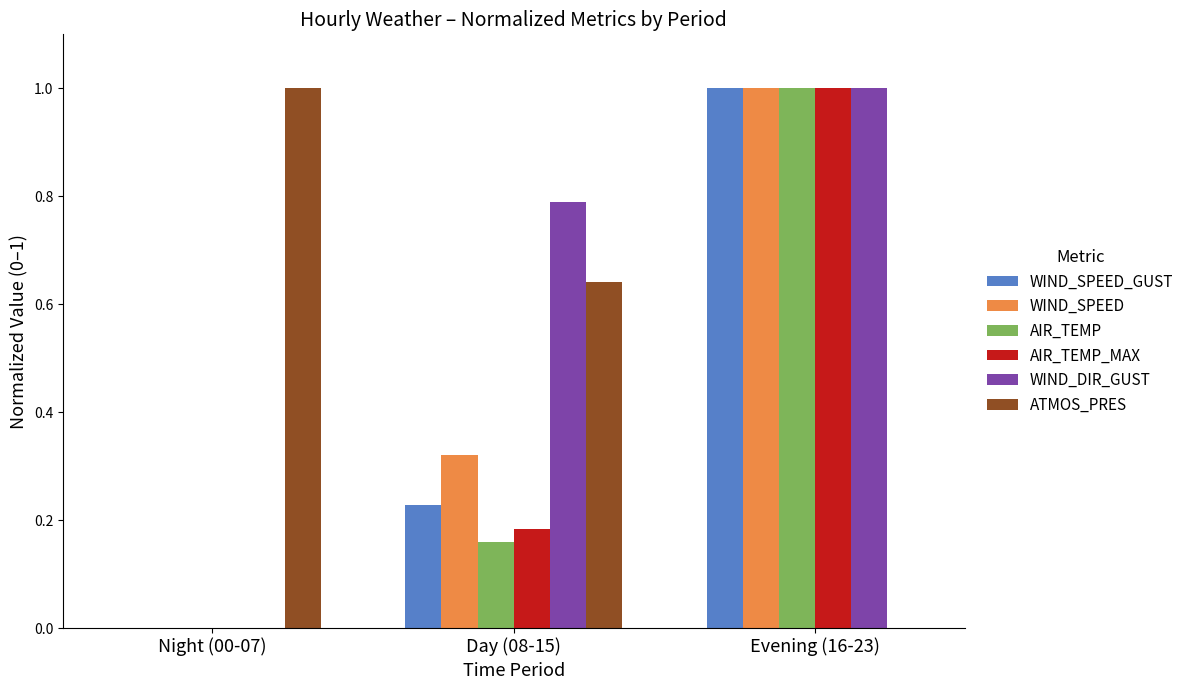

The AIR_TEMP_MAX series shows 1.0 at Evening (16-23). True or false?

True